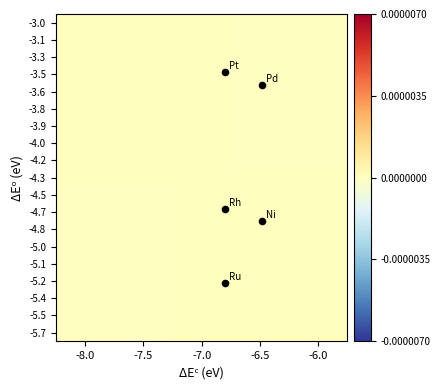

Which category has the highest value across all series?

-8.0